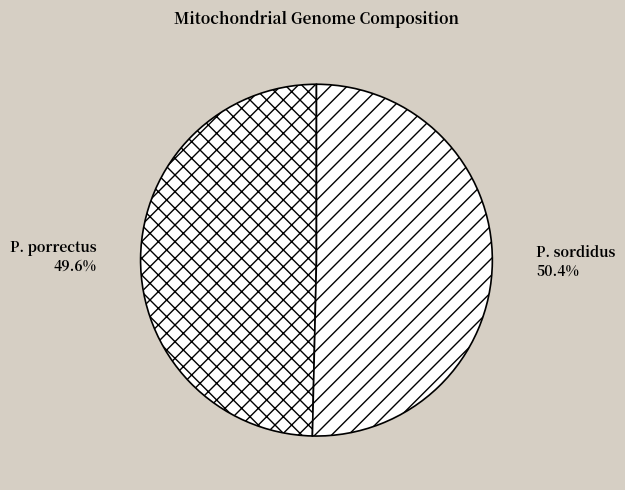

Which slice represents more than half of the pie?

P. sordidus